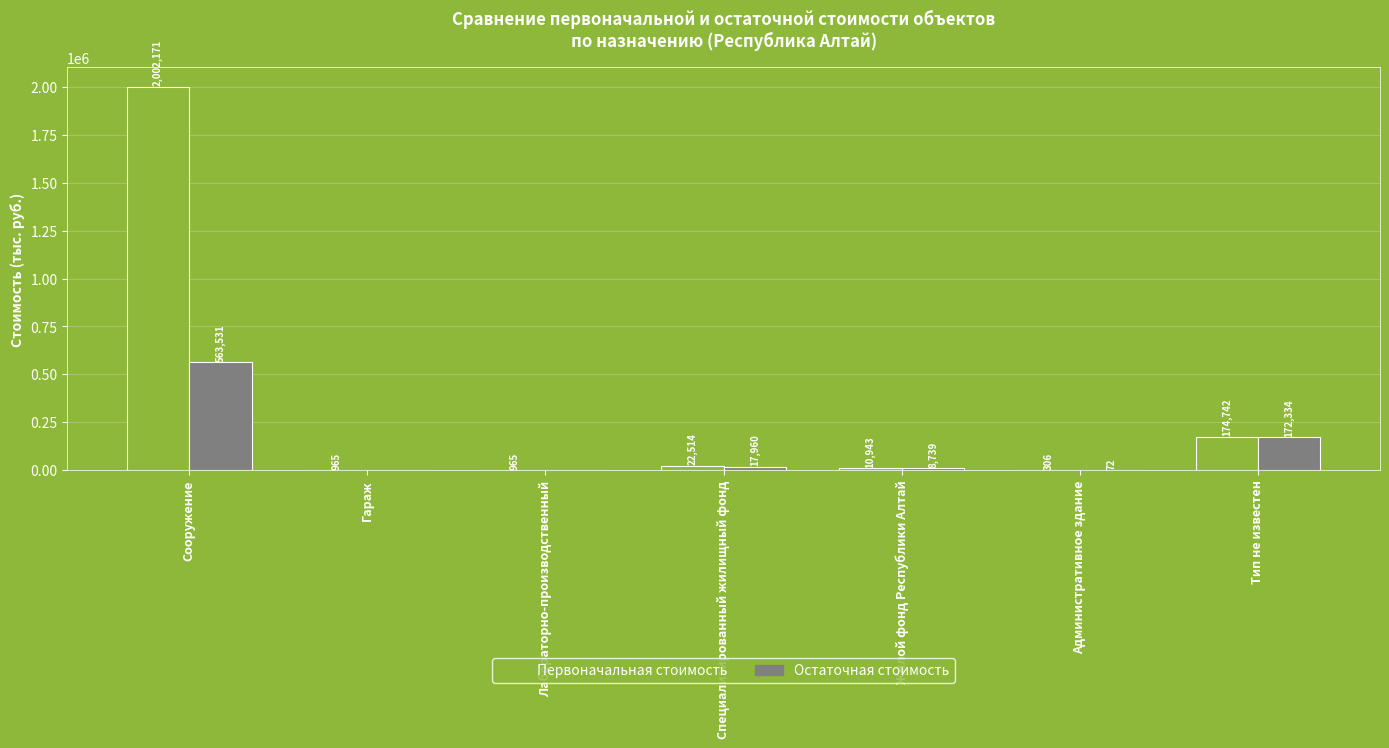

Does the chart contain stacked bars?

No